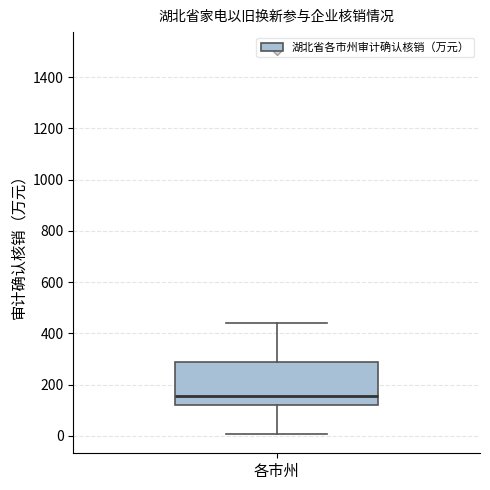

Transcribe this box plot: give where the median line is, the range the box spans, and where the two whiskers end, as read against the y-axis. The values are not printed on the chart, so give them approximately, as read against the axis.

median 160, box 120 to 280, whiskers 0 to 440